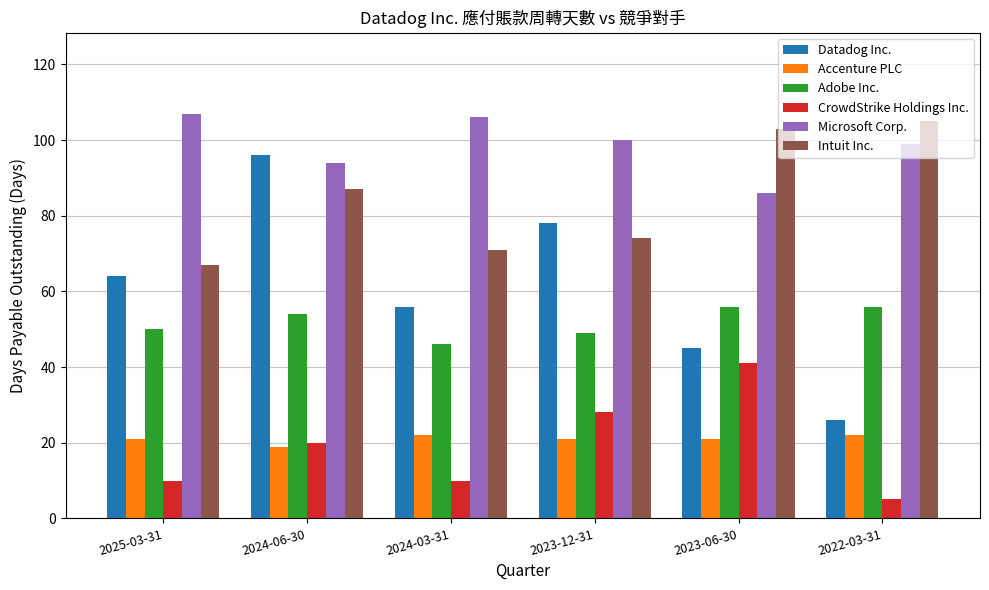

Reading left to right, list all the values displayed in this chart.

Datadog Inc.: 2025-03-31=64	2024-06-30=96	2024-03-31=56	2023-12-31=78	2023-06-30=45	2022-03-31=26
Accenture PLC: 2025-03-31=21	2024-06-30=19	2024-03-31=22	2023-12-31=21	2023-06-30=21	2022-03-31=22
Adobe Inc.: 2025-03-31=50	2024-06-30=54	2024-03-31=46	2023-12-31=49	2023-06-30=56	2022-03-31=56
CrowdStrike Holdings Inc.: 2025-03-31=10	2024-06-30=20	2024-03-31=10	2023-12-31=28	2023-06-30=41	2022-03-31=5
Microsoft Corp.: 2025-03-31=107	2024-06-30=94	2024-03-31=106	2023-12-31=100	2023-06-30=86	2022-03-31=99
Intuit Inc.: 2025-03-31=67	2024-06-30=87	2024-03-31=71	2023-12-31=74	2023-06-30=103	2022-03-31=105